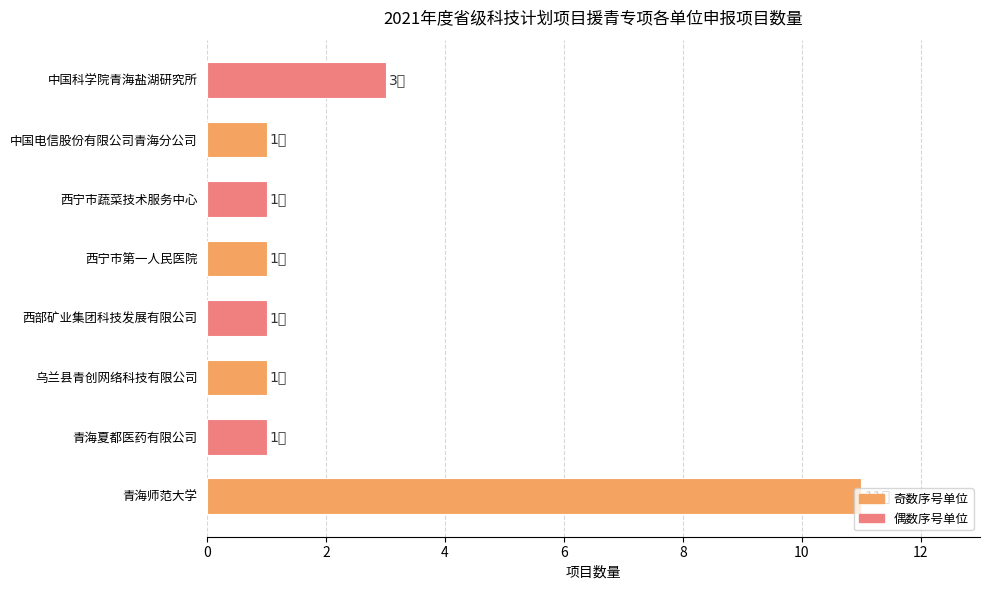

At which category does the chart reach its peak across all series?

青海师范大学